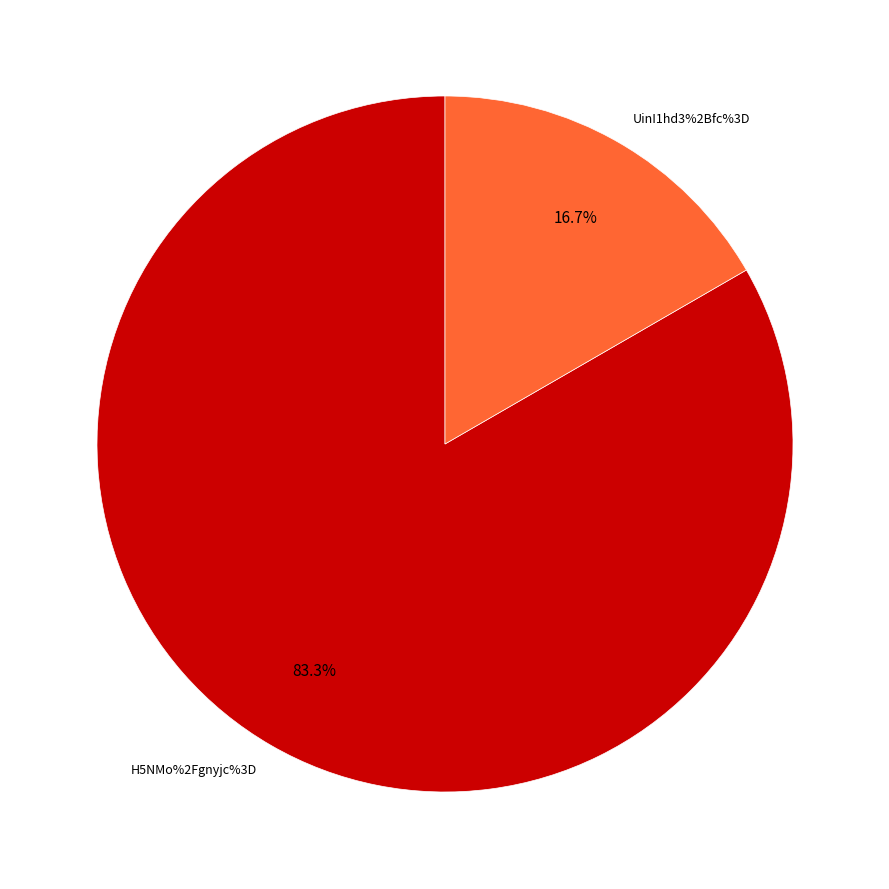

Which has a higher value, H5NMo%2Fgnyjc%3D or UinI1hd3%2Bfc%3D?

H5NMo%2Fgnyjc%3D